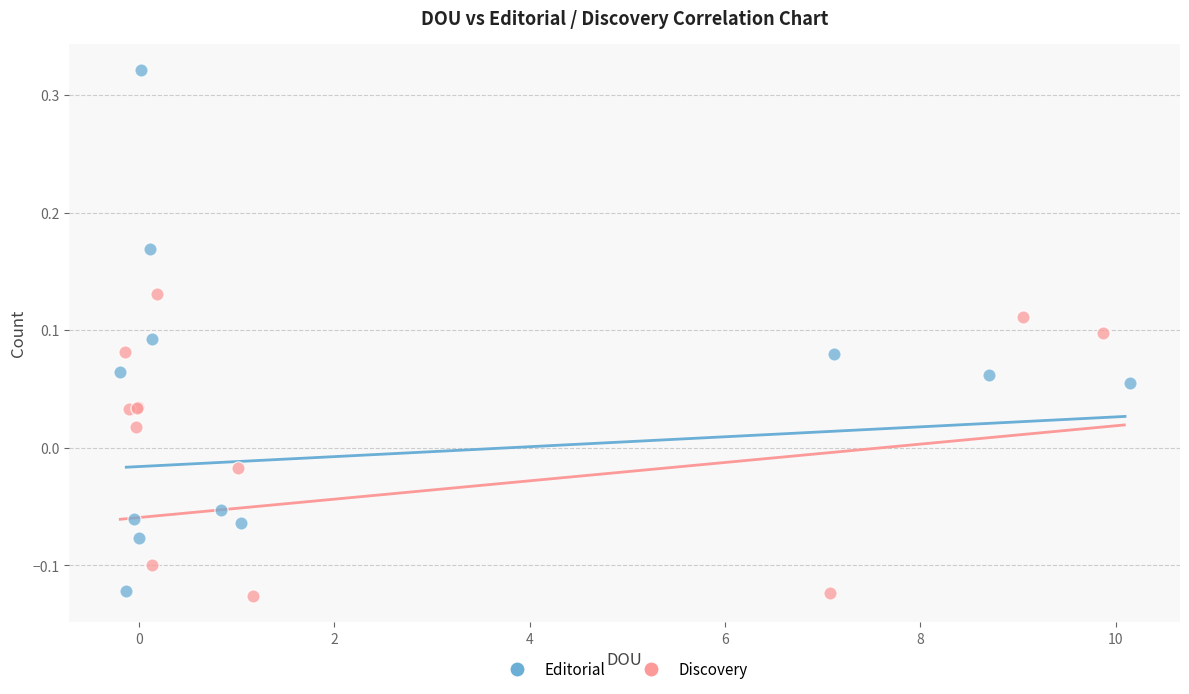

Which series reaches the maximum Y coordinate?

Editorial